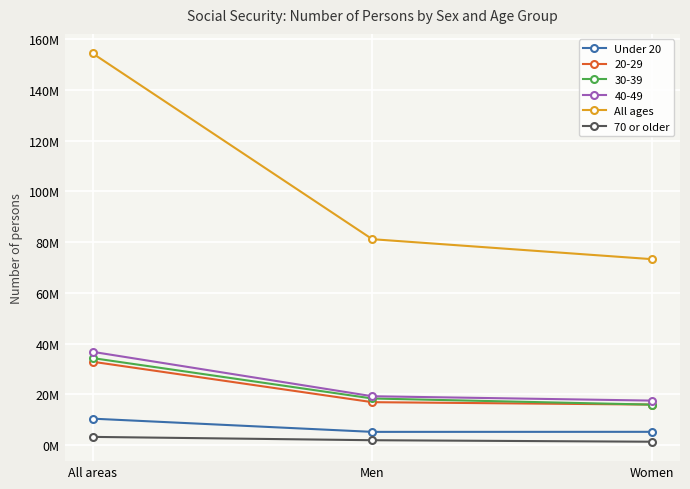

Does the chart have visible grid lines?

Yes